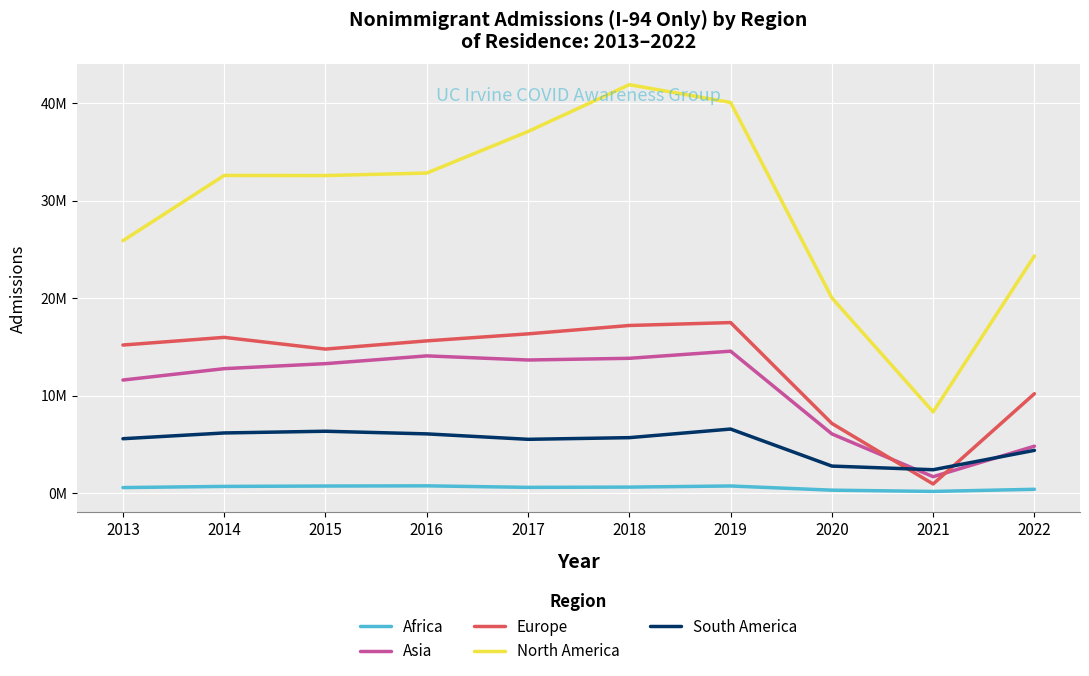

How many times do South America and Asia cross each other?

2